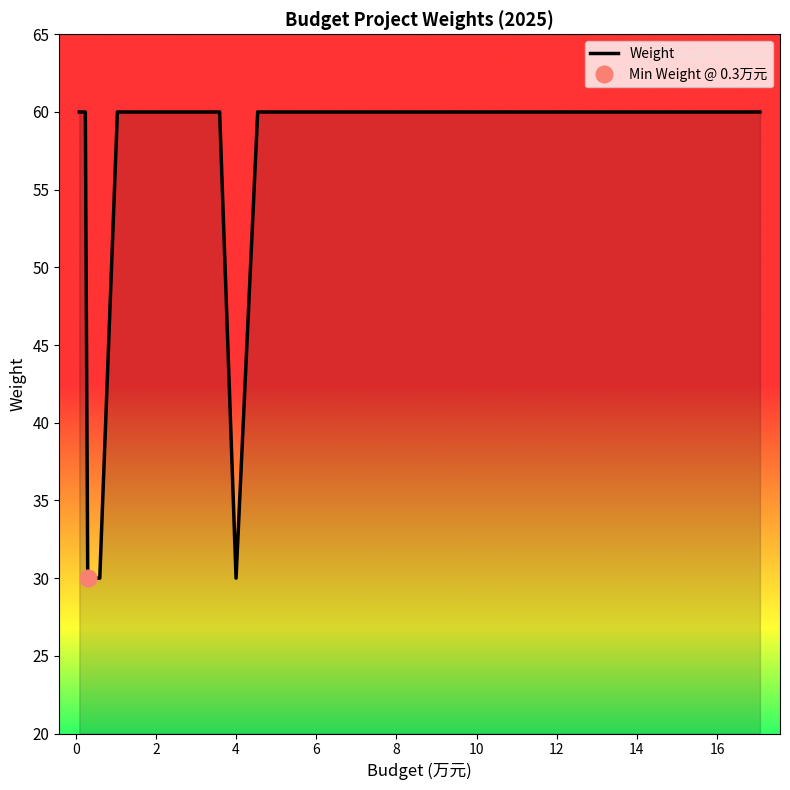

Is it true that the value at 14 is 22?

False